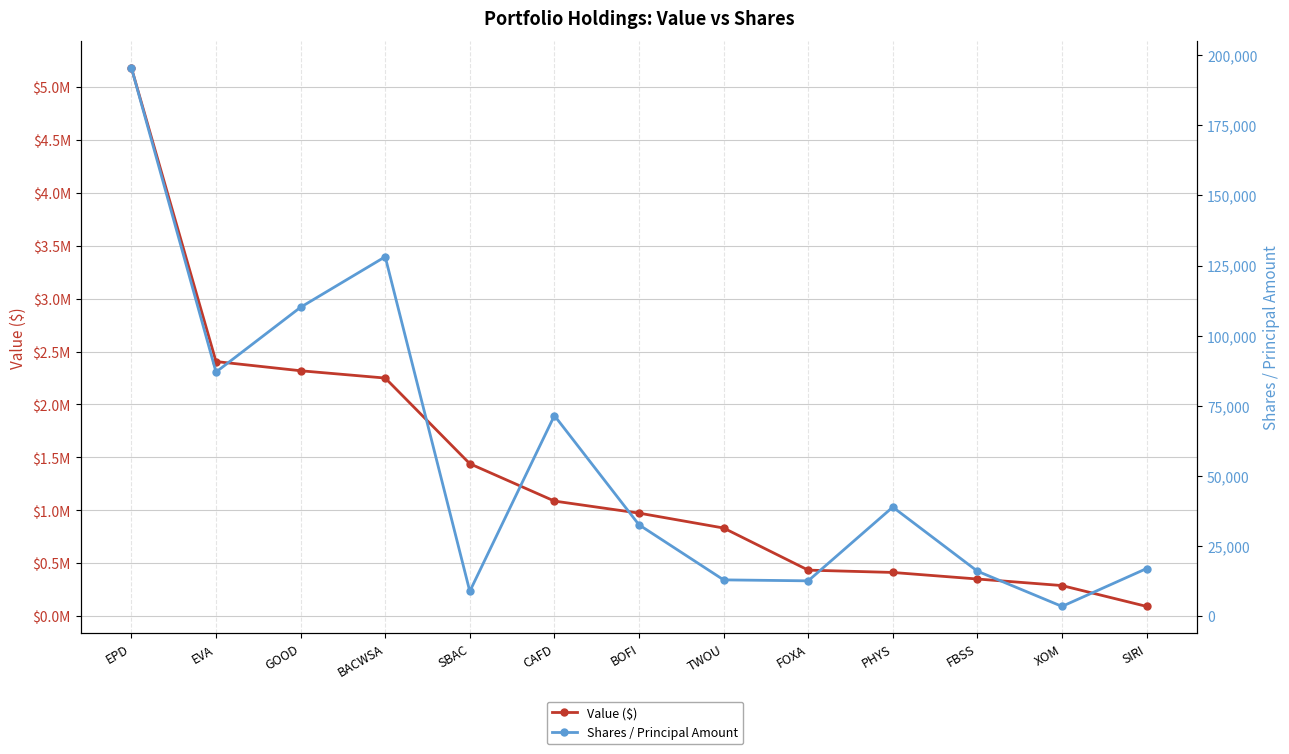

At TWOU, list the series in order from largest to smallest.

Value ($), Shares / Principal Amount